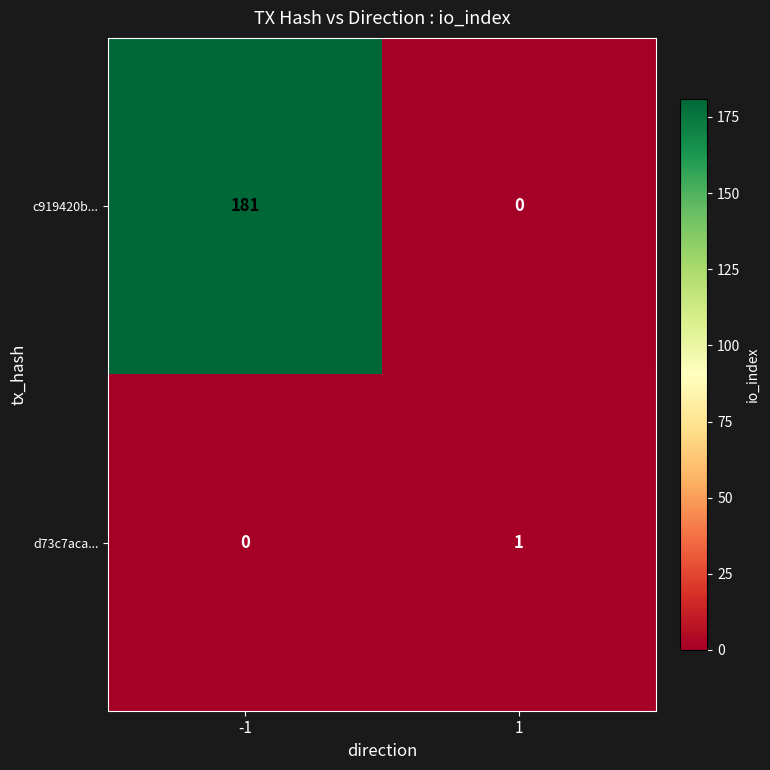

Which series has the largest total across all categories?

c919420b...